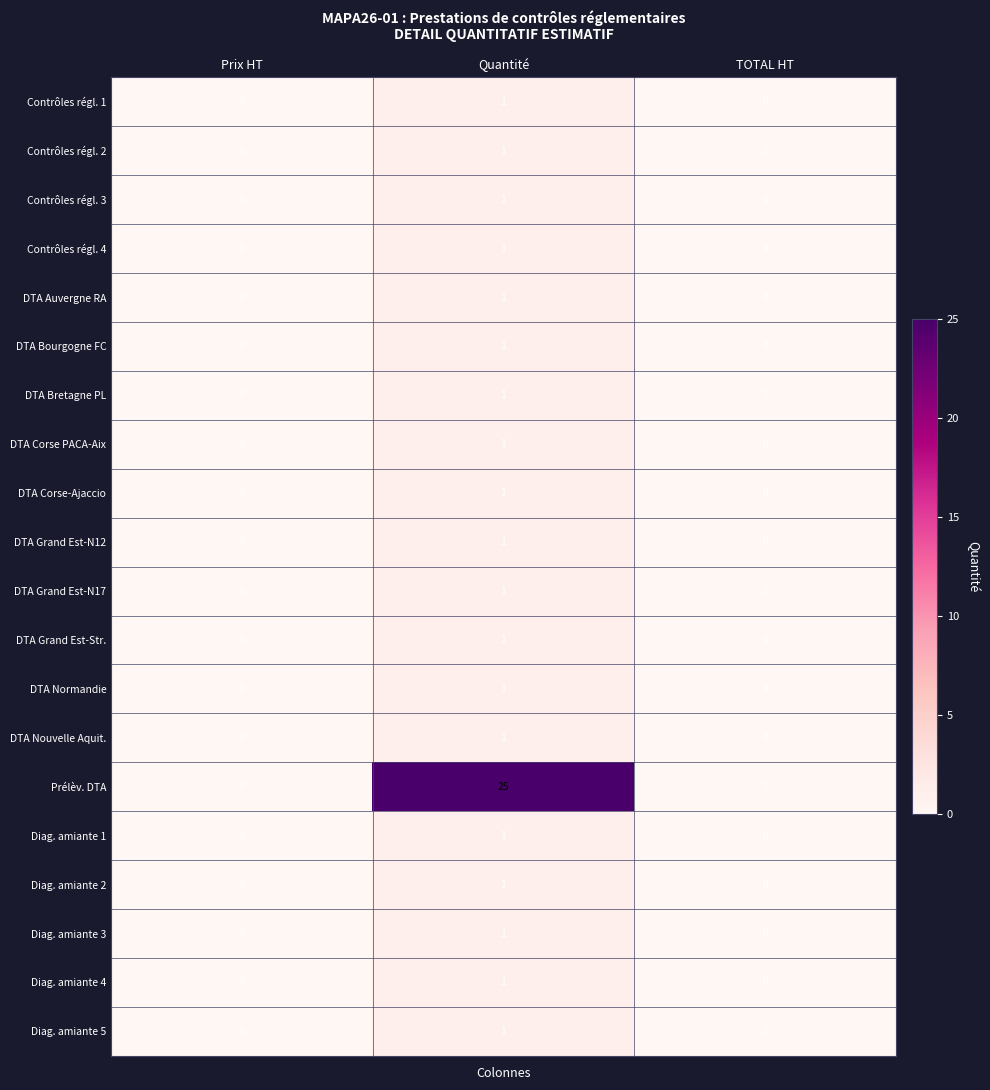

What is the maximum value shown in the chart?

25